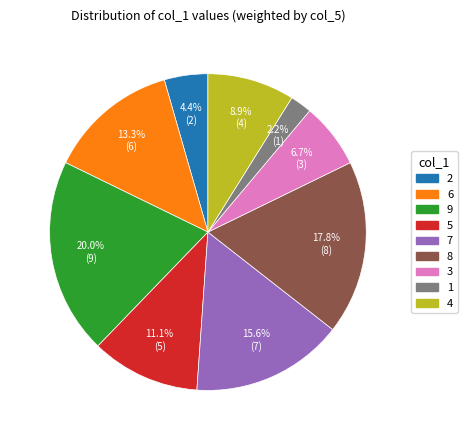

True or false: 4 accounts for 19% of the total.

False